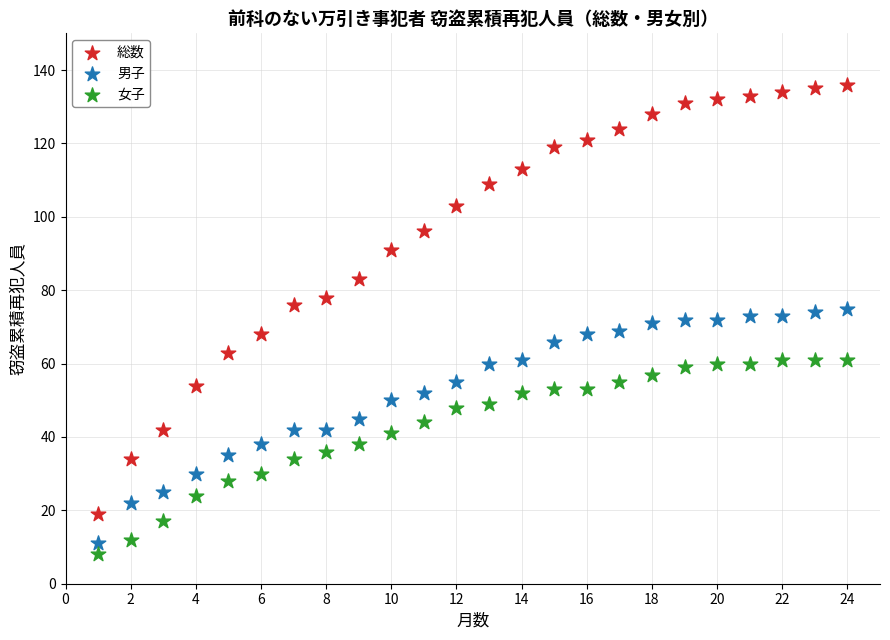

Which series has the largest Y range (max minus min)?

総数